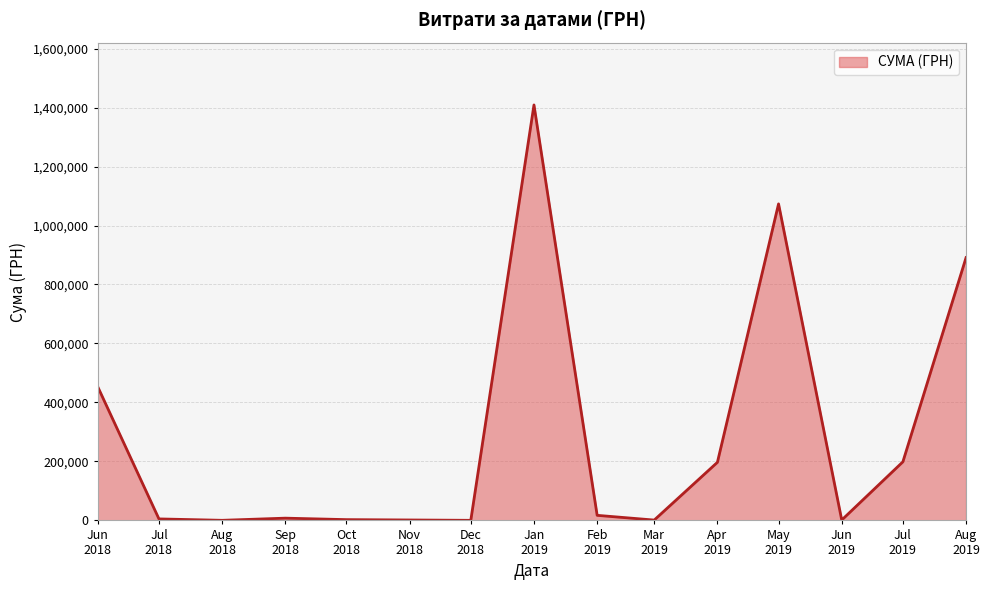

What is the maximum value shown in the chart?

1408844.8